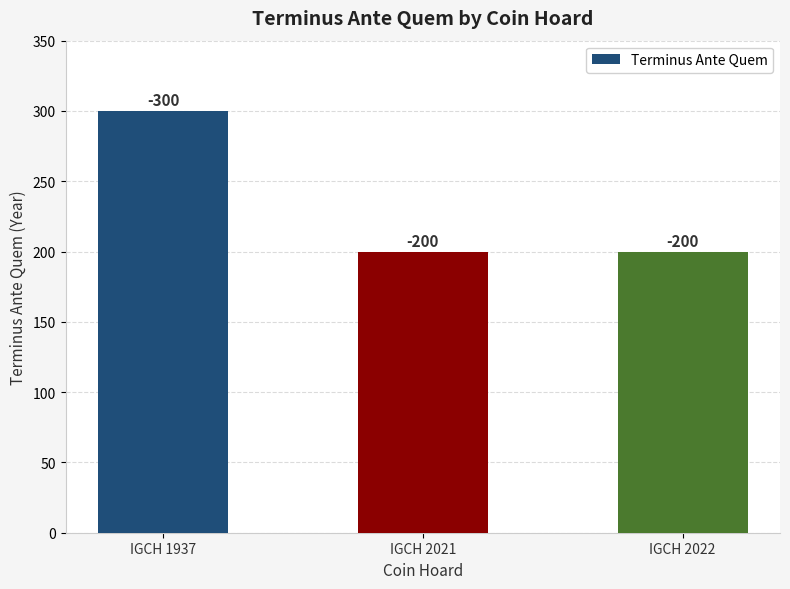

What is the minimum value shown in the chart?

200